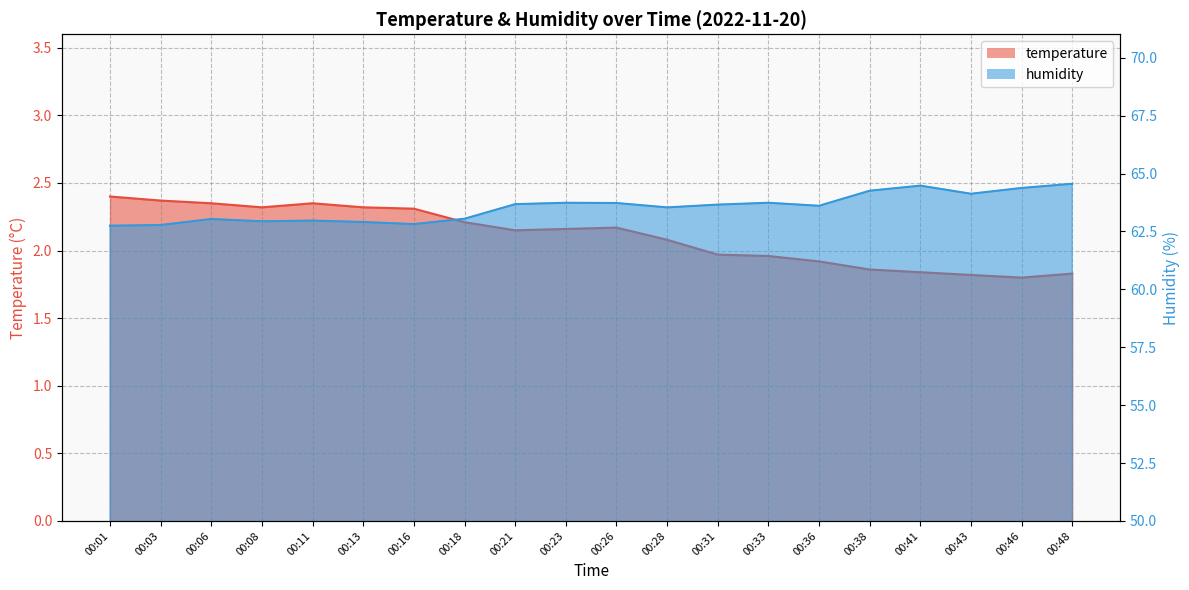

How many values in the humidity series are below 63?

6